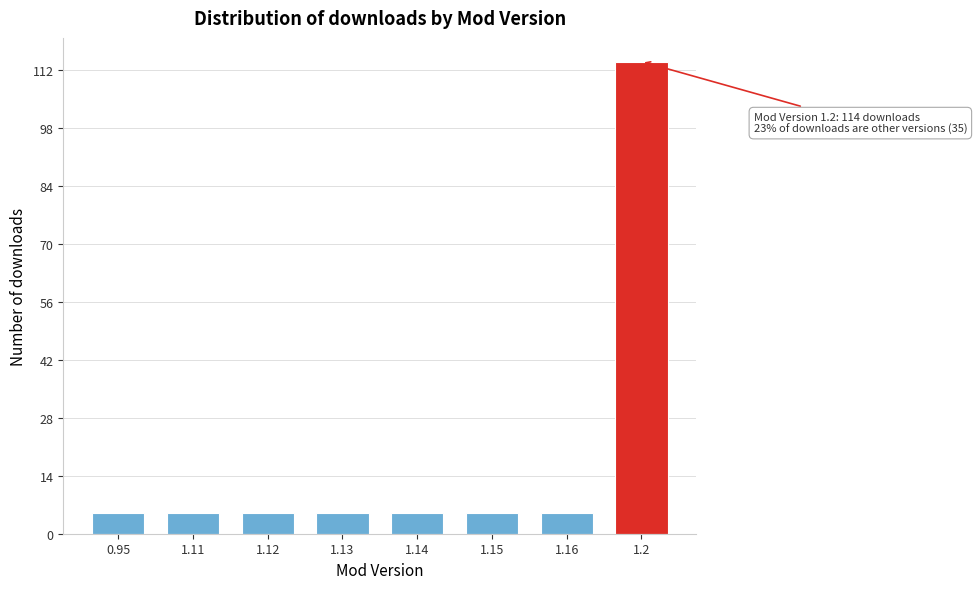

Reading left to right, list all the values displayed in this chart.

5	5	5	5	5	5	5	114